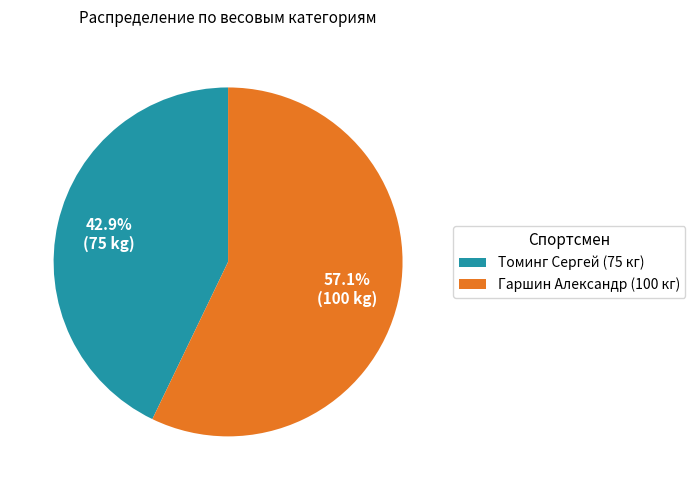

To the nearest percent, what portion does Томинг Сергей represent?

43%